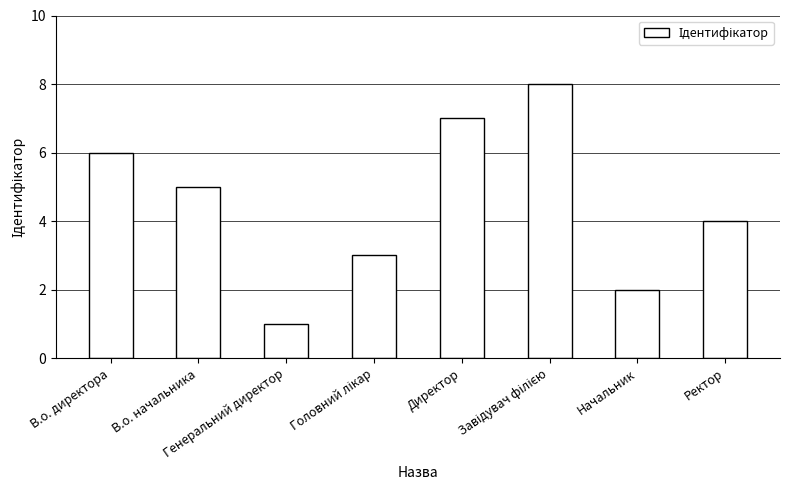

What is the sum of all values?

36